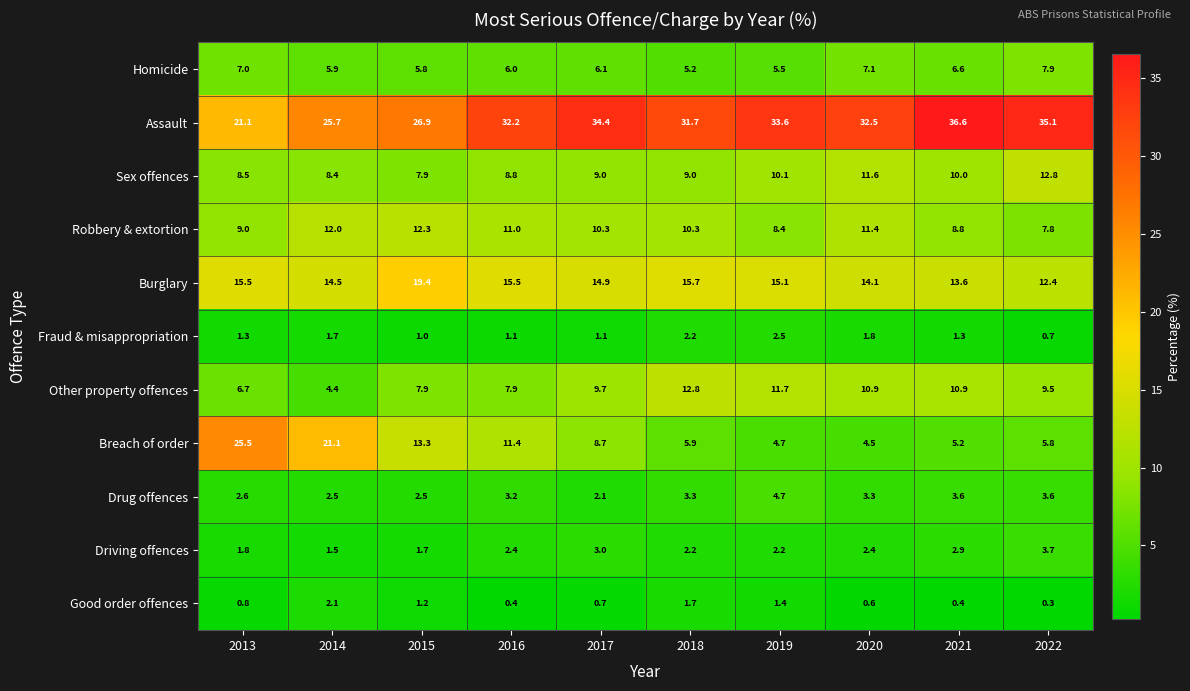

Where is Assault nearest to the value 28?

2015